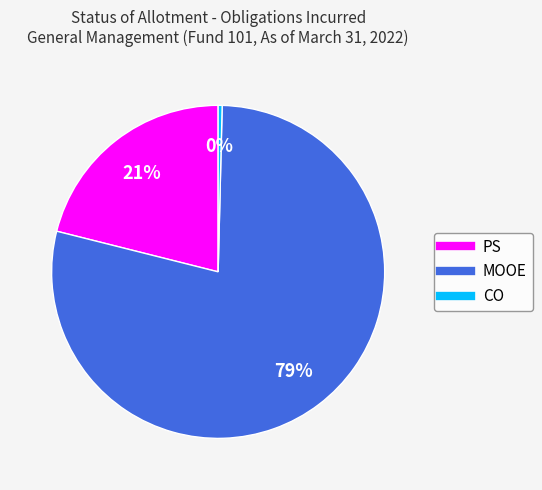

Which slice is the largest?

MOOE